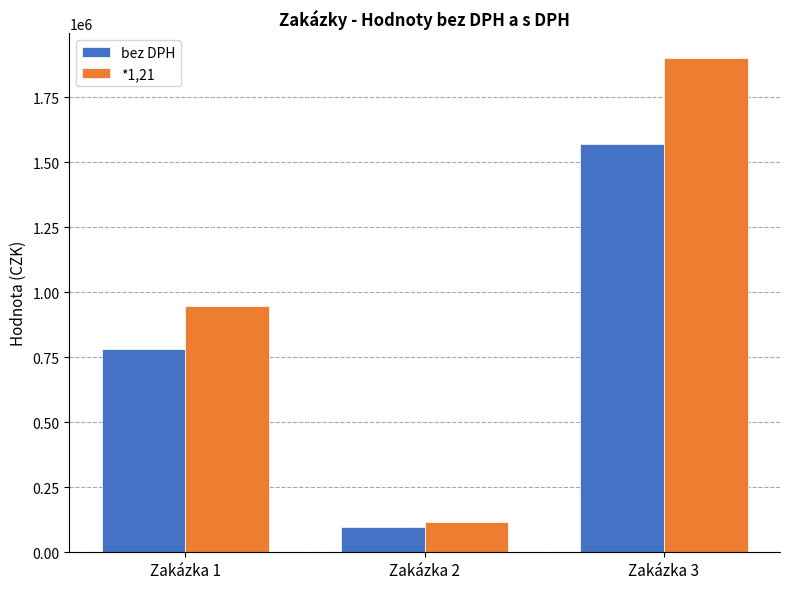

Reading left to right, extract all data points from this chart.

bez DPH: Zakázka 1=783470.0	Zakázka 2=97520.0	Zakázka 3=1570248.0
*1,21: Zakázka 1=947998.7	Zakázka 2=117999.2	Zakázka 3=1900000.1